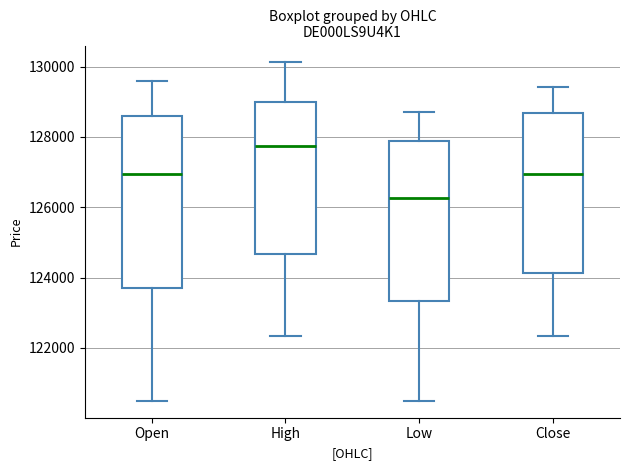

Comparing the boxes themselves (not the whiskers), which one is the tallest?

Open